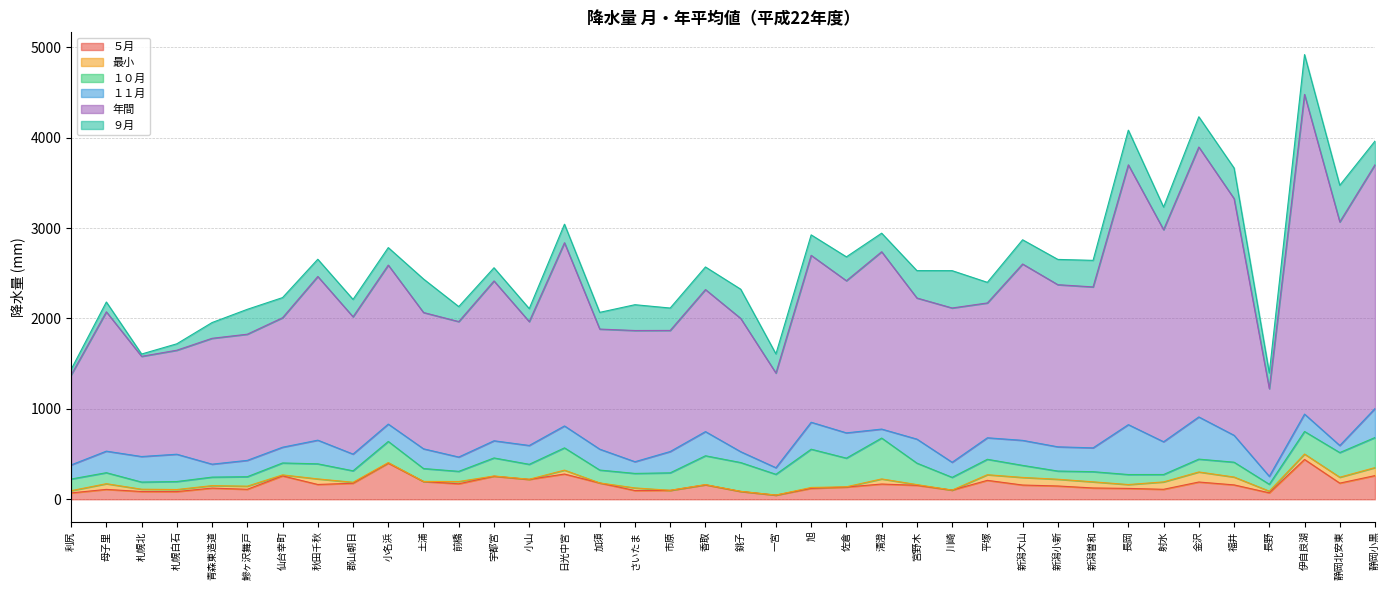

True or false: １１月 has a value of 551.8 at 長岡.

True